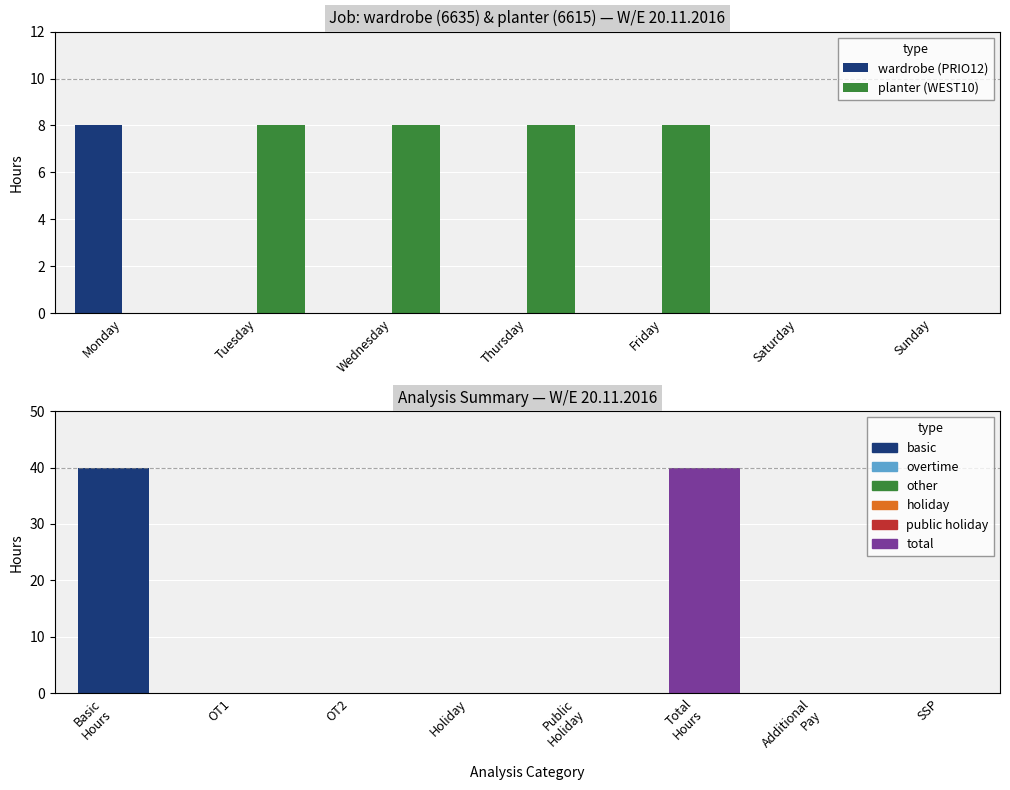

What is the average value of the wardrobe (PRIO12) series?

1